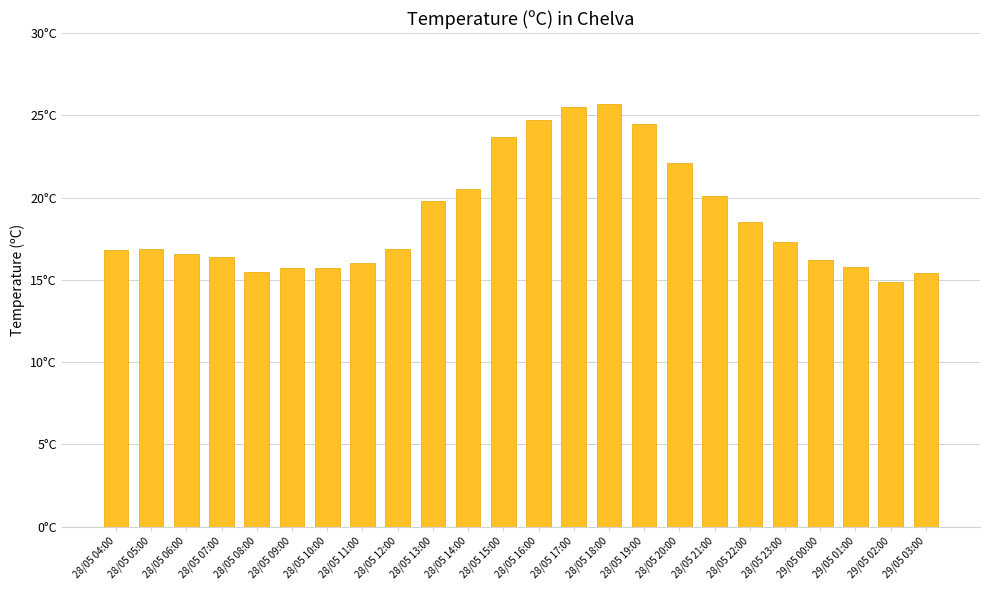

Are the bars horizontal?

No